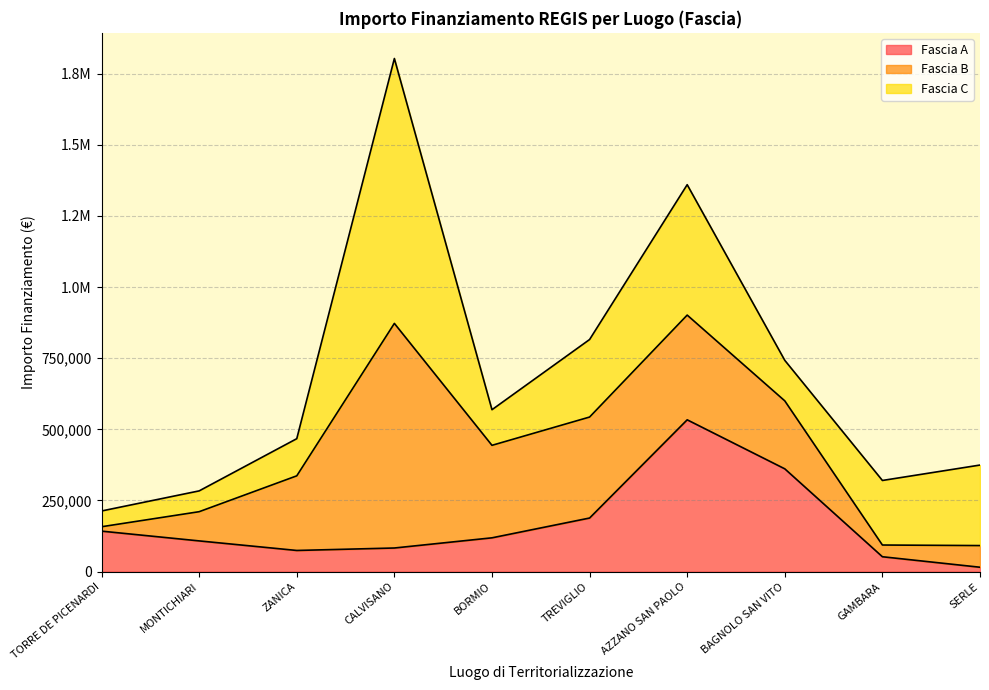

How many series are shown in this chart?

3